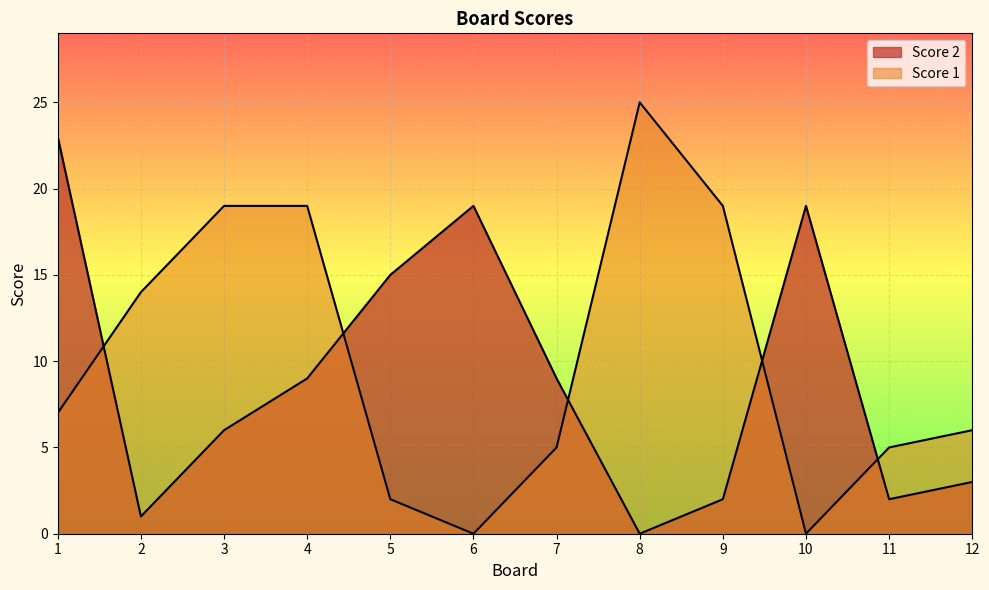

What are all the series names shown in the legend?

Score 2, Score 1